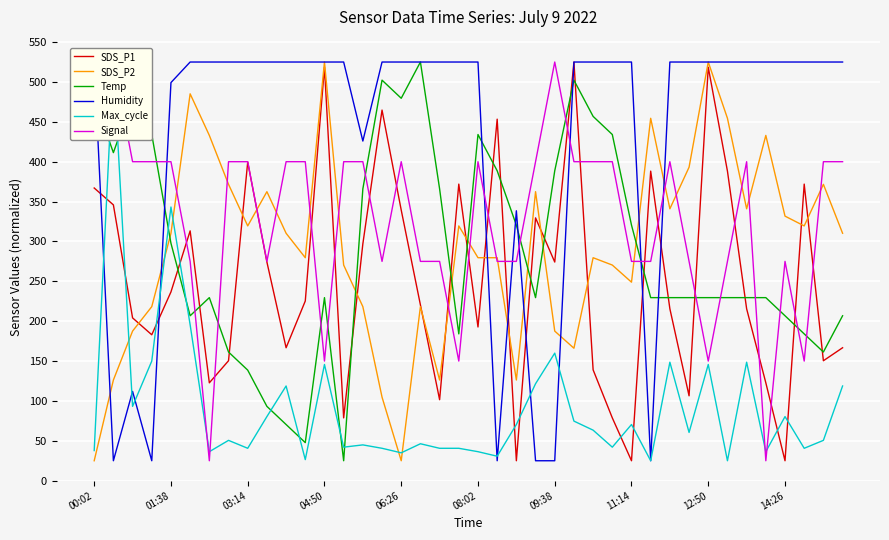

What value does the Signal series have at 15?

275.0